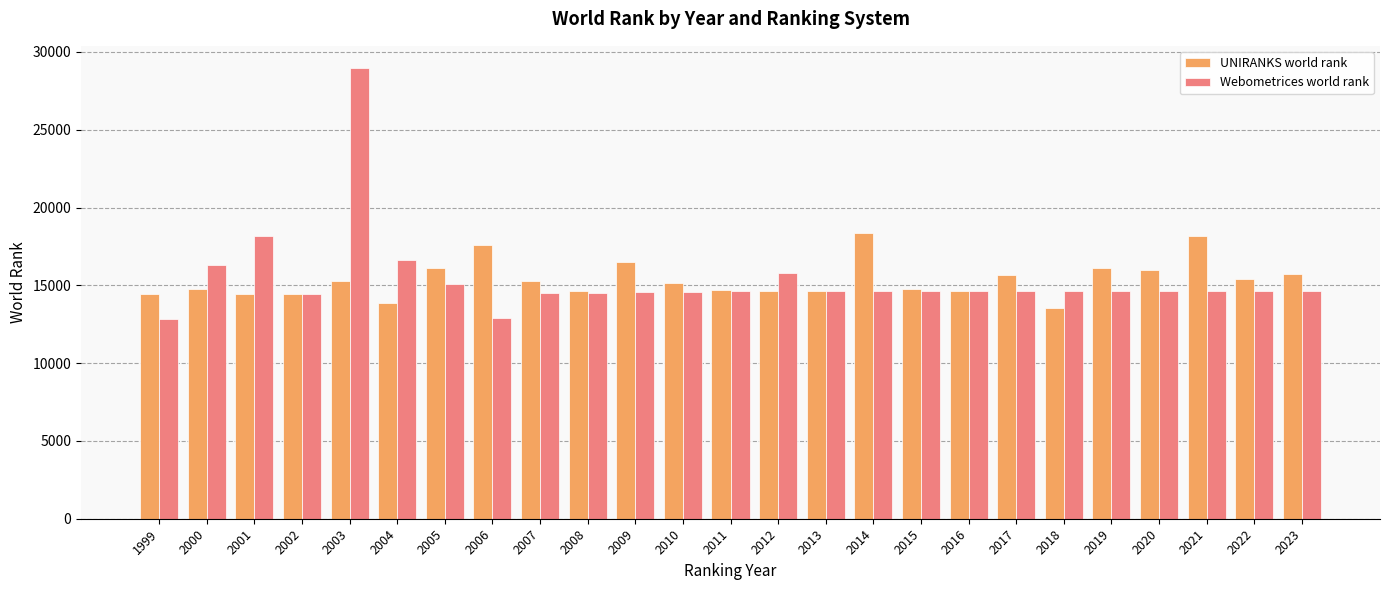

True or false: UNIRANKS world rank has a value of 14605 at 2016.

True